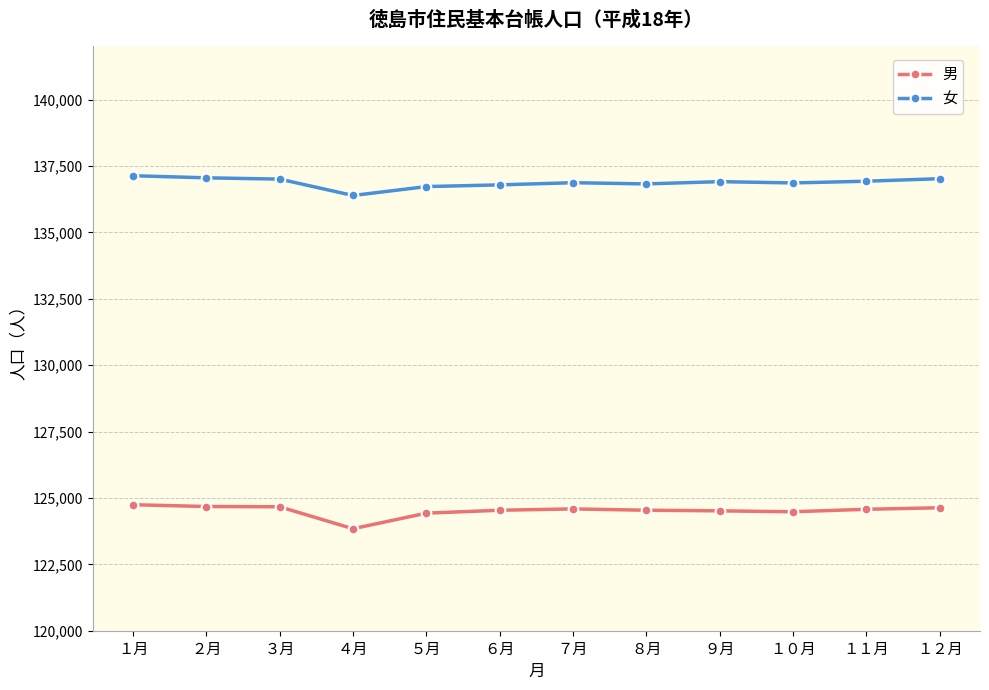

What is the difference between the highest and lowest values at １２月?

12391